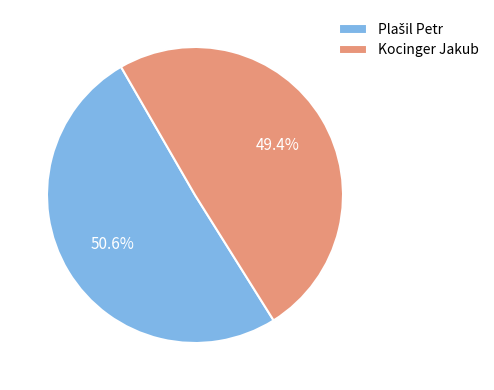

How many slices are in this pie chart?

2